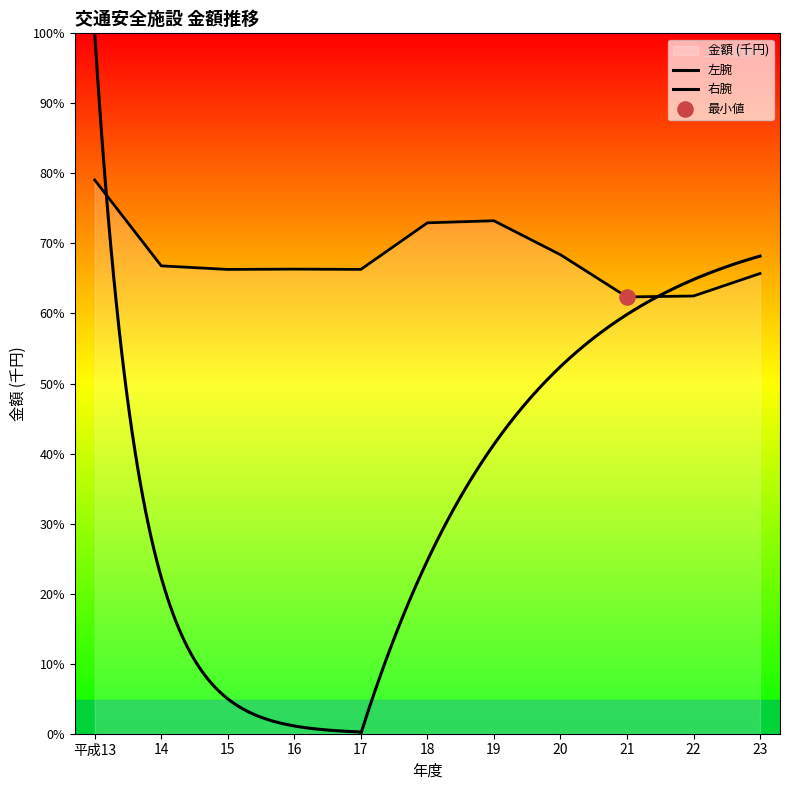

Approximately how many times larger is the value at 21 compared to 18?

0.9